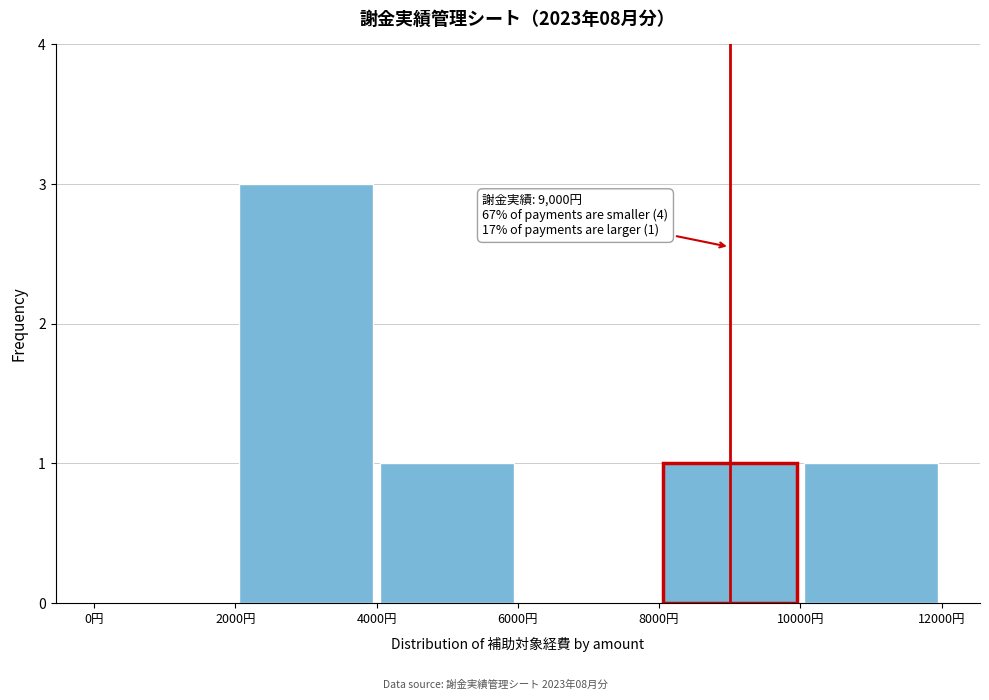

Which range on the x-axis has the tallest bar?

2000 to 4000